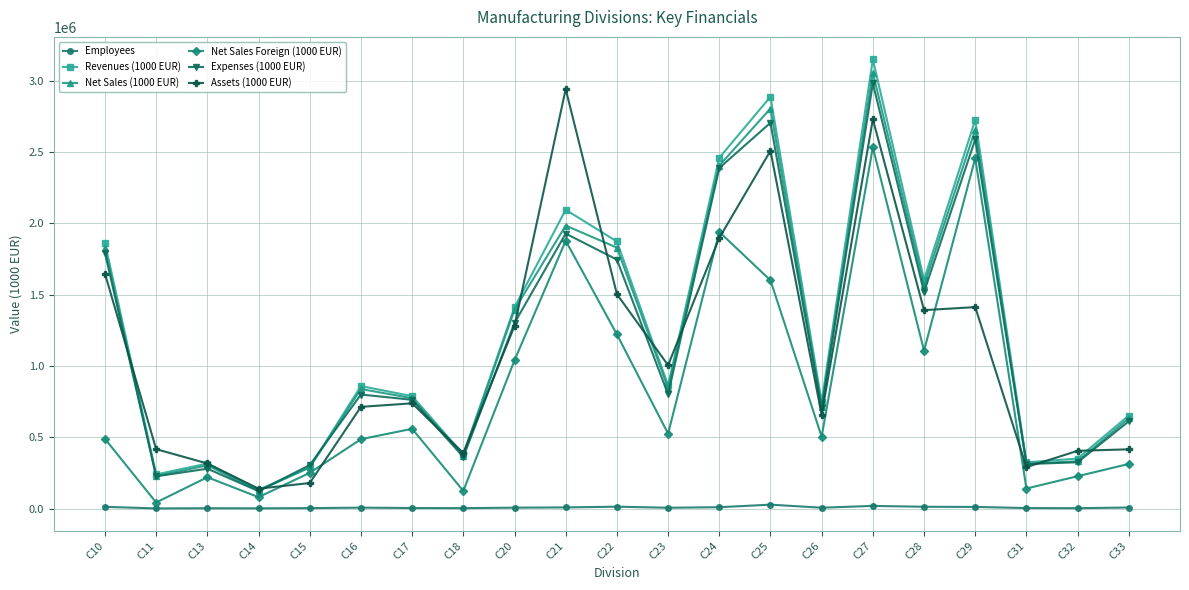

How many categories are shown in the chart?

21